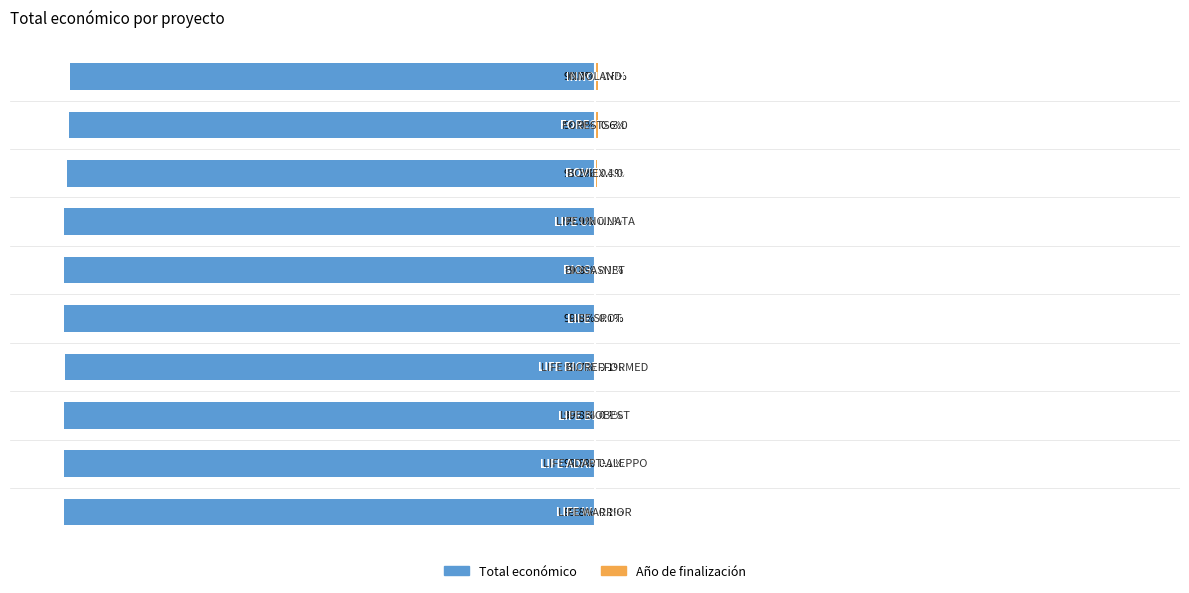

Reading left to right, transcribe all the data shown in this chart.

Total económico: -99.8	-99.8	-99.8	-99.7	-99.8	-99.8	-99.9	-99.3	-98.9	-98.7
Año de finalización: 0.1	0.1	0.1	0.1	0.1	0.1	0.1	0.3	0.6	0.6